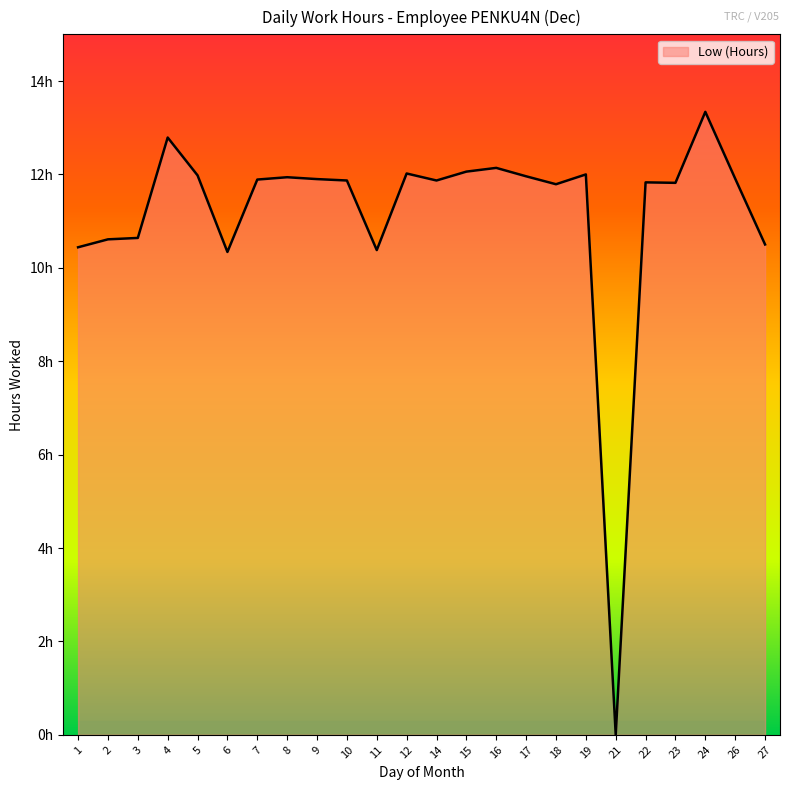

Does the chart display data point markers on the line(s)?

No